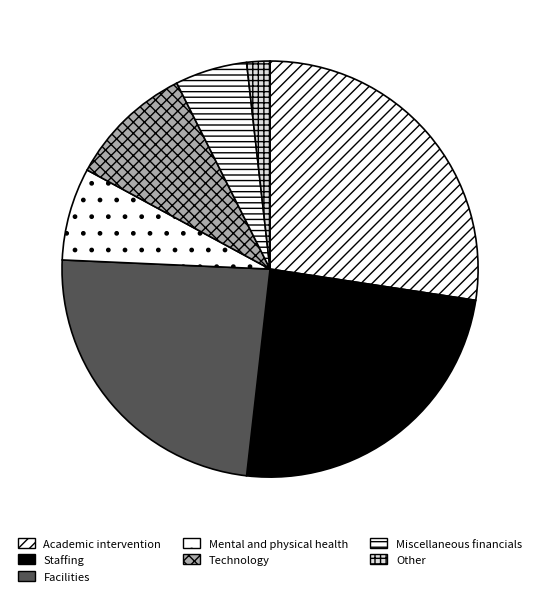

Count the number of slices in the pie.

7